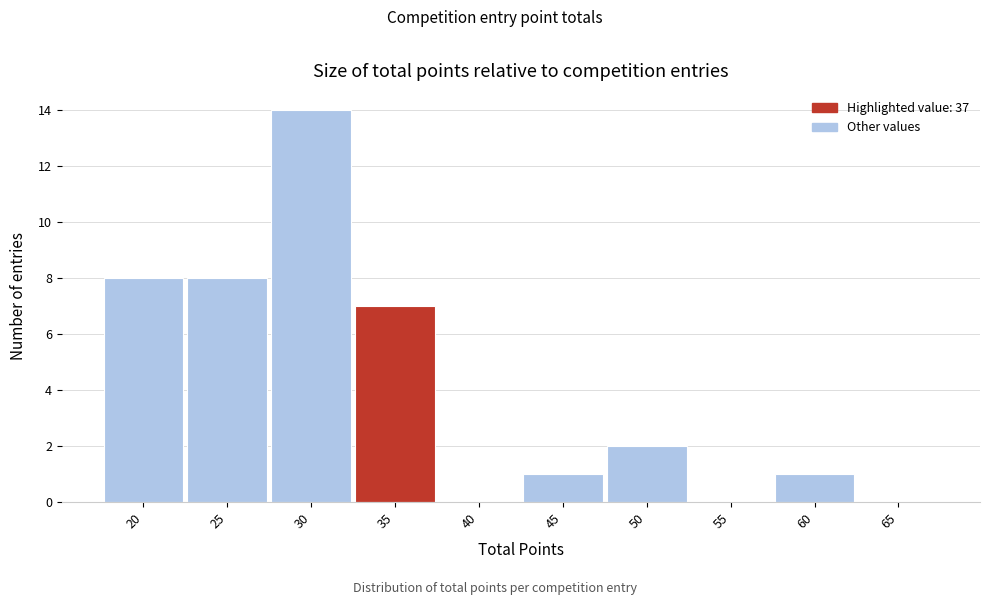

Reading left to right, transcribe this chart: for each bar, give the range it covers on the x-axis and its height. The values are not printed on the chart, so give them approximately, as read against the axis.

17.5 to 22.5: 8
22.5 to 27.5: 8
27.5 to 32.5: 14
32.5 to 37.5: 7
37.5 to 42.5: 0
42.5 to 47.5: 1
47.5 to 52.5: 2
52.5 to 57.5: 0
57.5 to 62.5: 1
62.5 to 67.5: 0